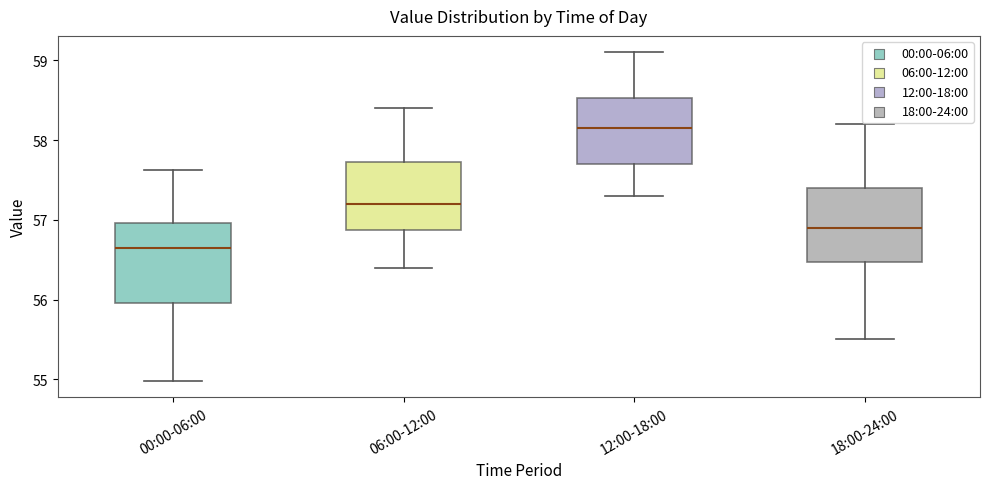

Reading left to right, read every box against the y-axis: the position of its median line, the range the box covers, and the ends of its whiskers. The values are not printed on the chart, so give them approximately, as read against the axis.

00:00-06:00: median 56.6, box 56.0 to 57.0, whiskers 55.0 to 57.6
06:00-12:00: median 57.2, box 56.9 to 57.7, whiskers 56.4 to 58.4
12:00-18:00: median 58.2, box 57.7 to 58.5, whiskers 57.3 to 59.1
18:00-24:00: median 56.9, box 56.5 to 57.4, whiskers 55.5 to 58.2